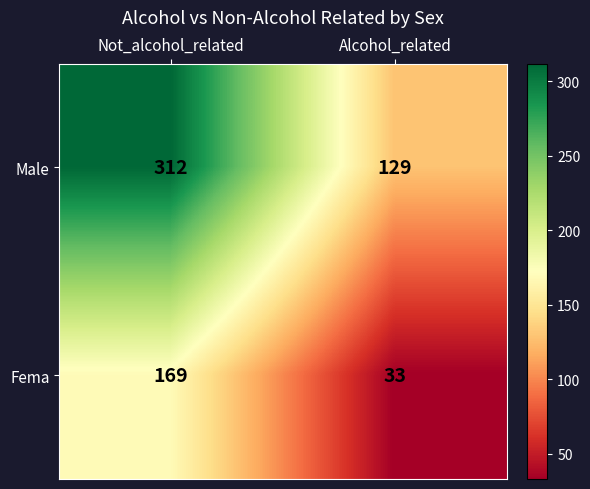

True or false: Fema has a value of 169 at Not_alcohol_related.

True